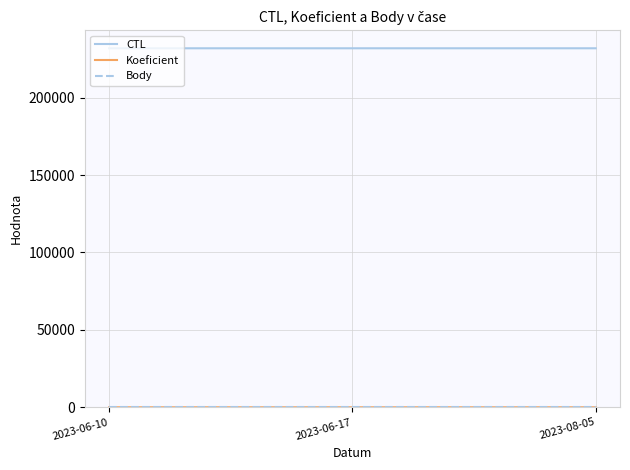

Count the number of categories in the chart.

3